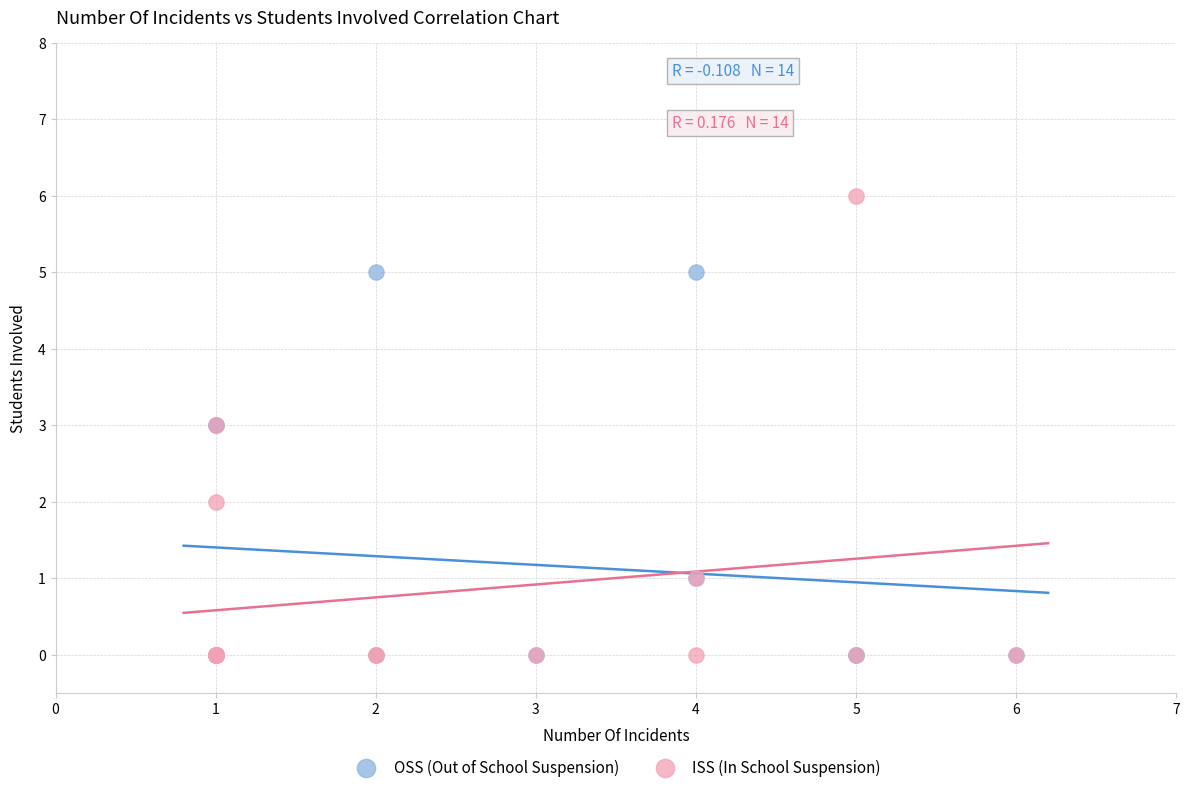

What are all the series names shown in the legend?

OSS (Out of School Suspension), ISS (In School Suspension)